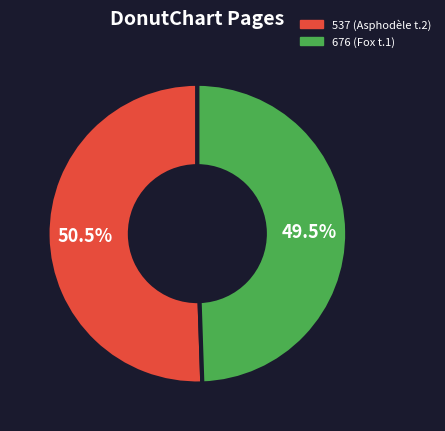

Combined, do 676 and 537 account for over 50%?

Yes